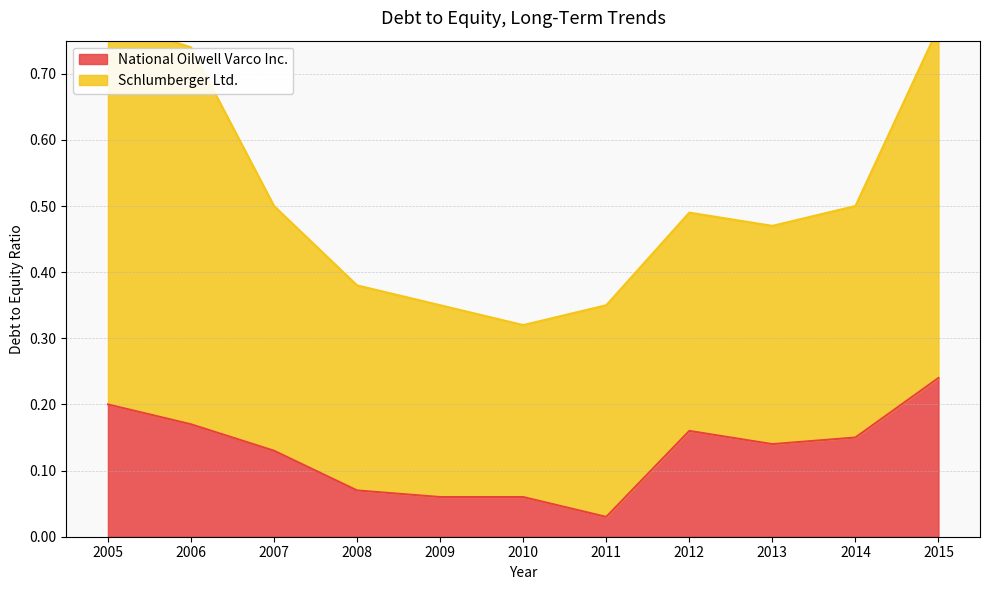

Count the values in the range 0 to 1.

11